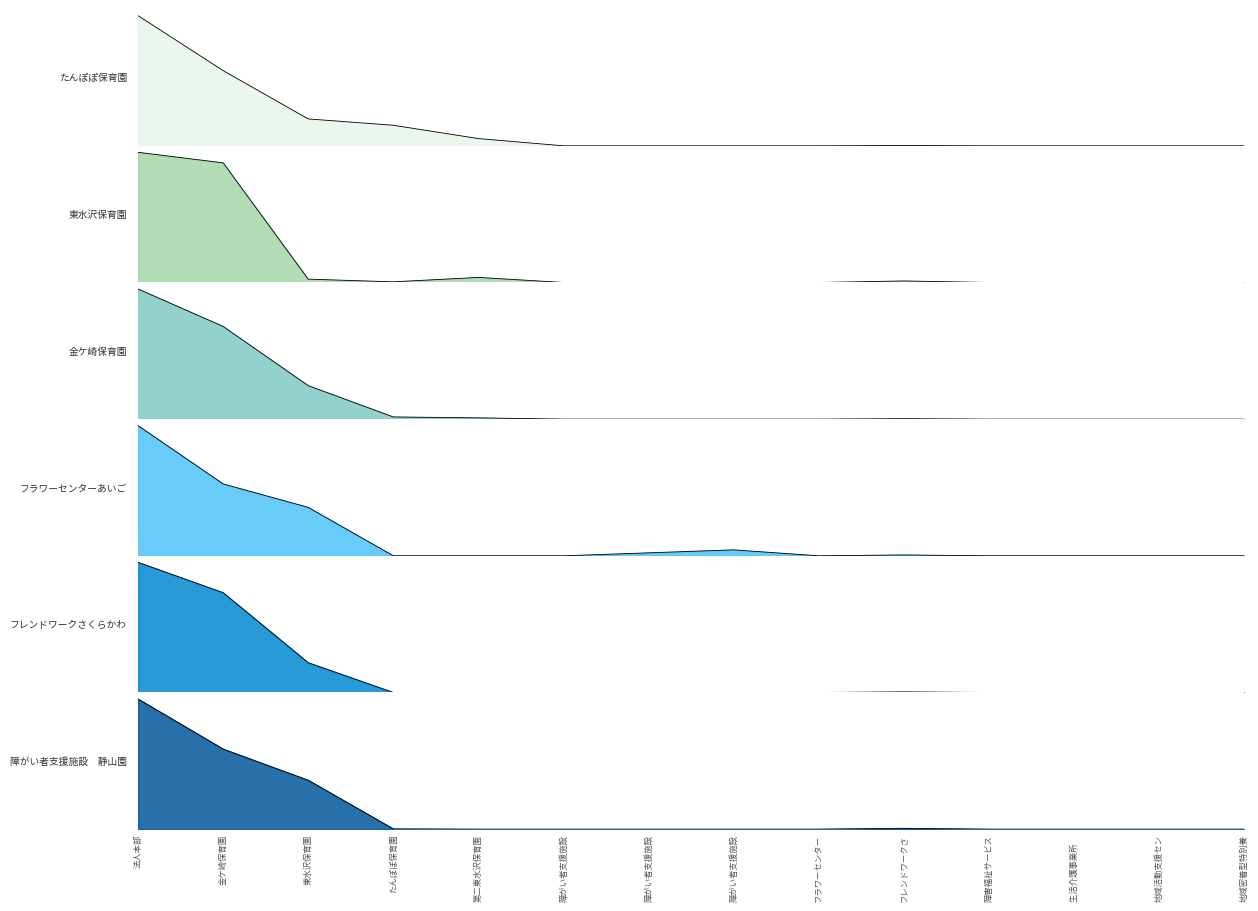

Does the chart display data point markers on the line(s)?

No